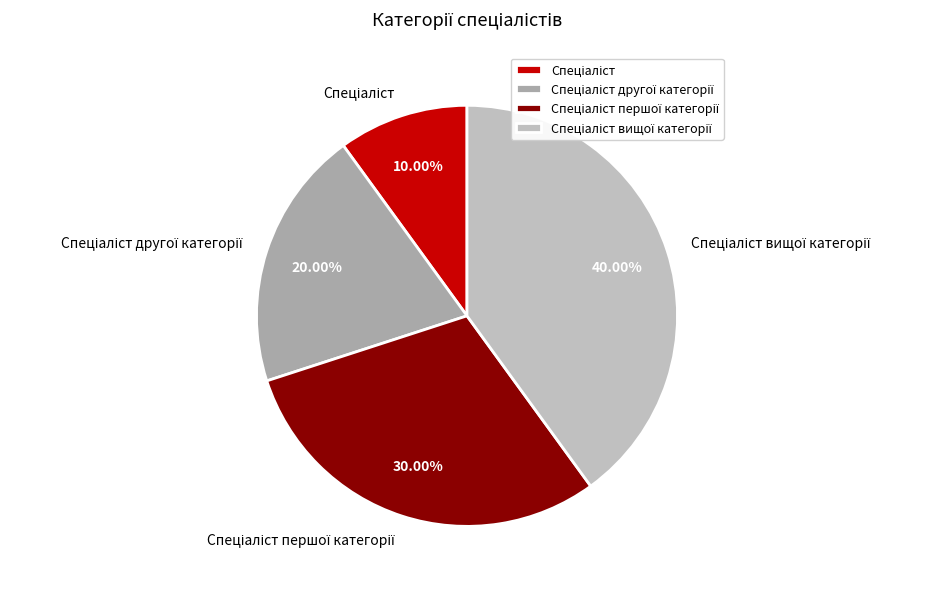

Is there any slice that represents more than half of the pie?

No